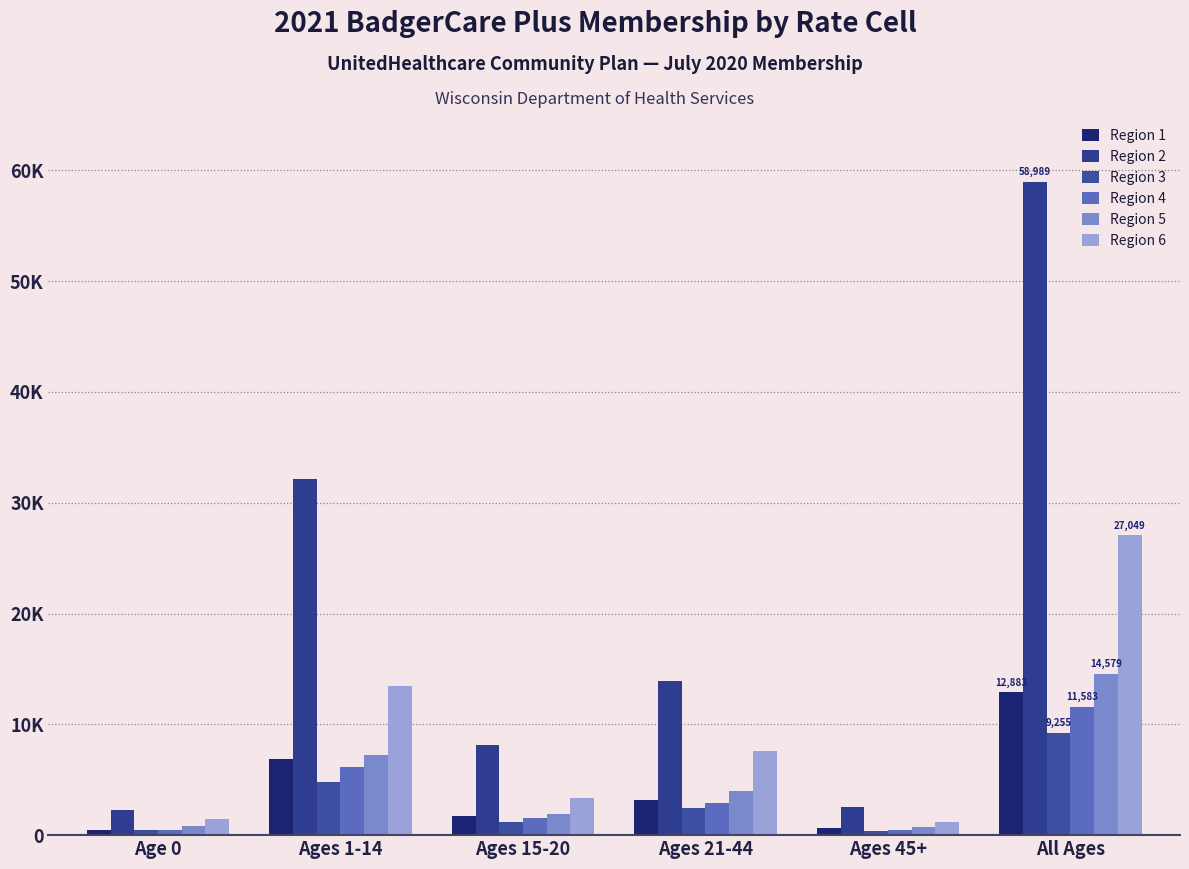

What is the difference between the second highest and second lowest values in the Region 2 series?

29627